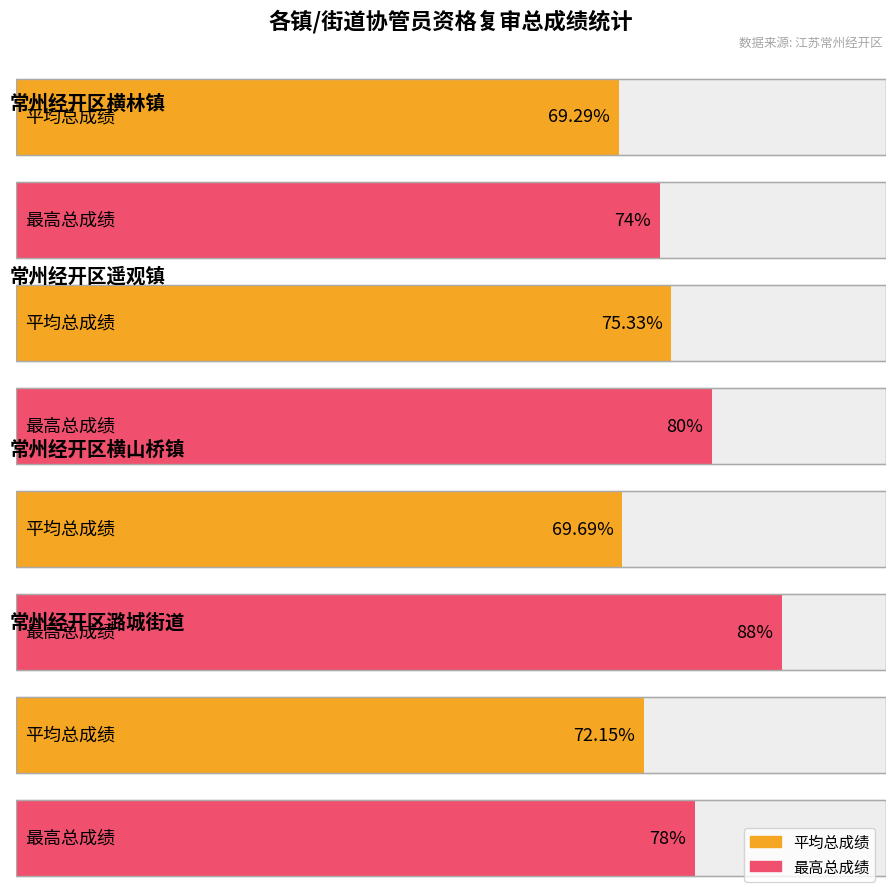

How many categories are shown in the chart?

4